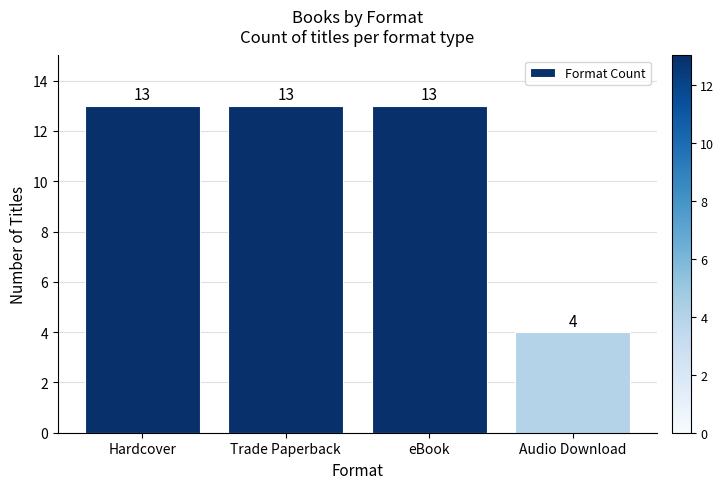

Reading left to right, extract all data points from this chart.

Hardcover=13	Trade Paperback=13	eBook=13	Audio Download=4